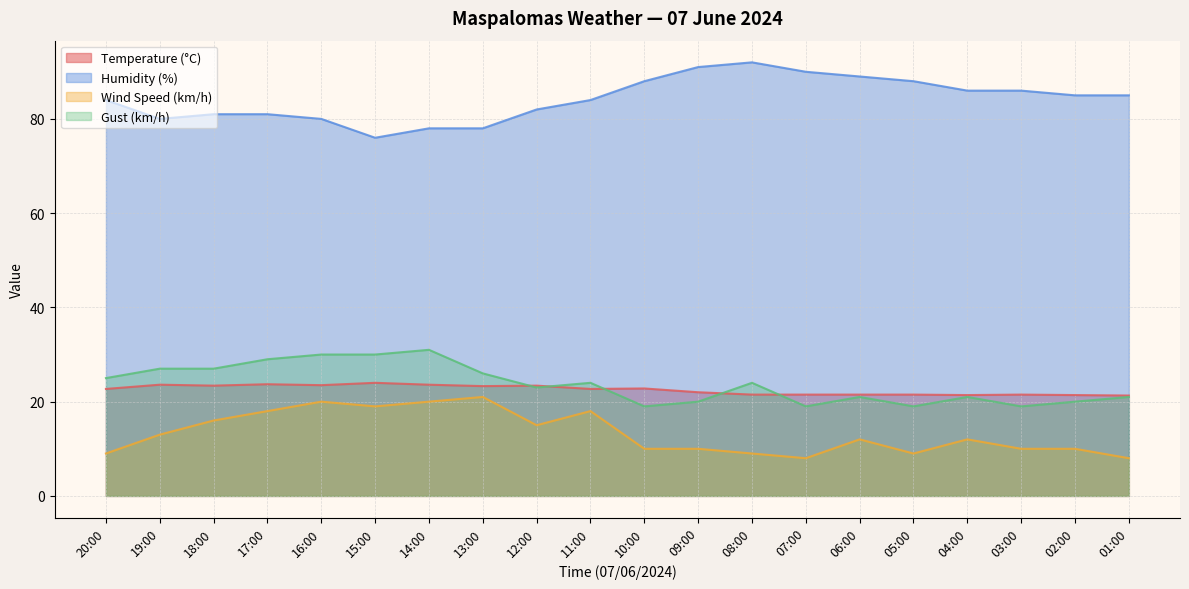

At which category does Wind Speed (km/h) reach its first local valley?

15:00